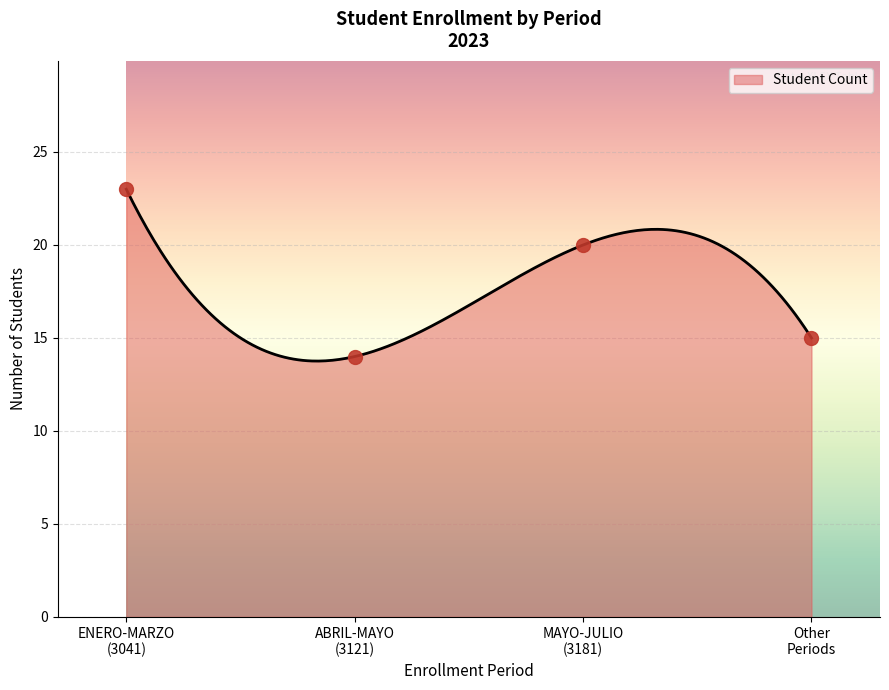

What is the maximum value for Student Count?

23.0